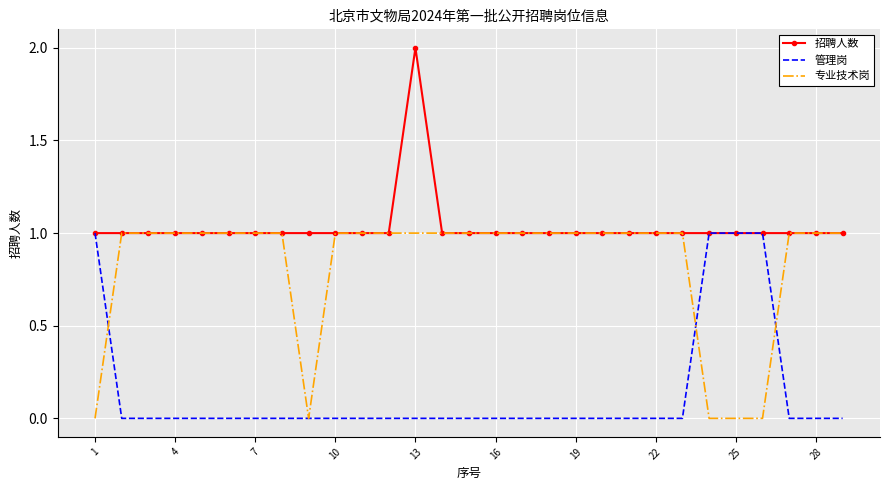

Which series has the largest total across all categories?

招聘人数